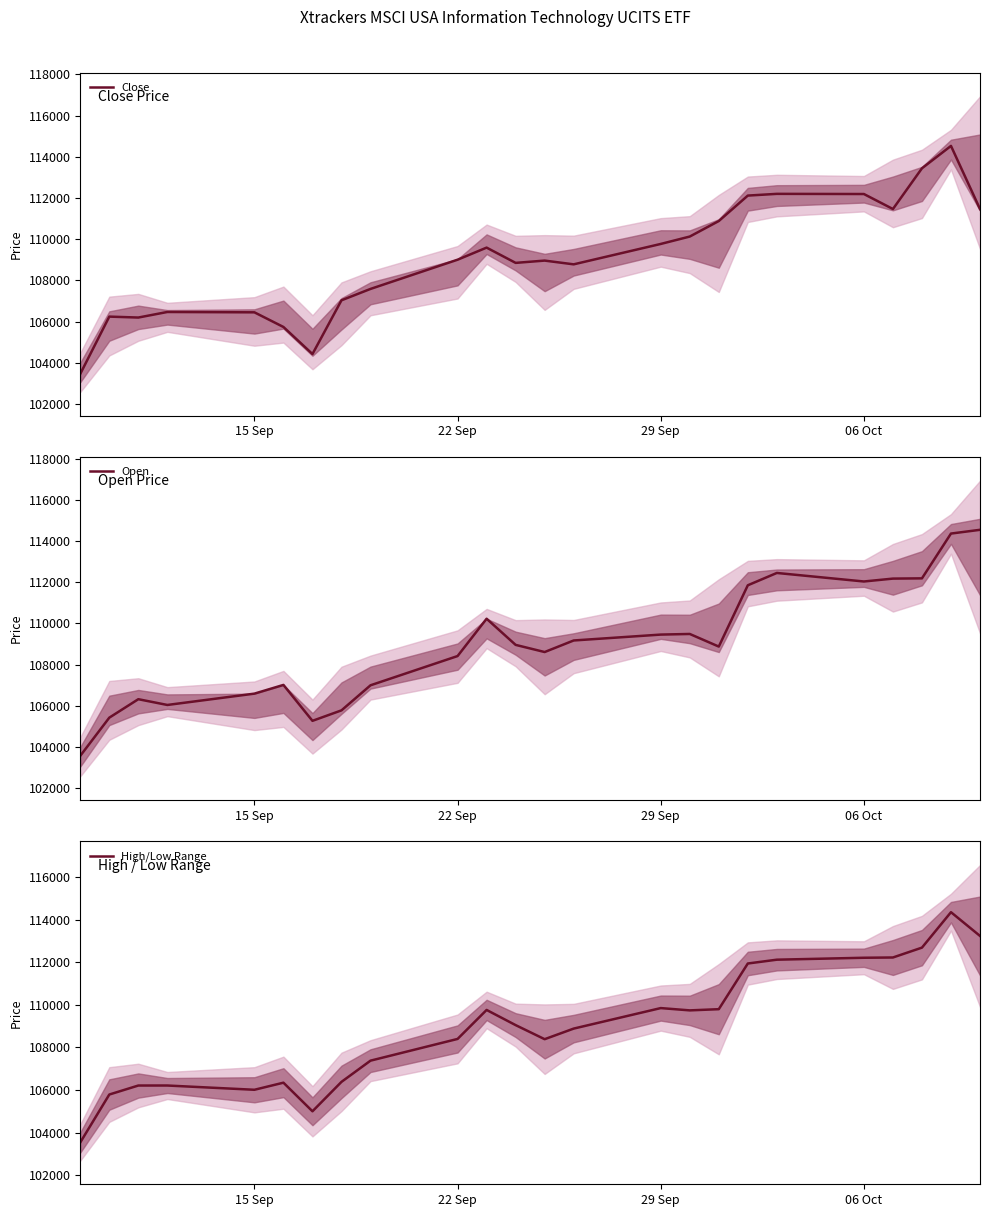

How many interior local peaks does the Close series have?

6